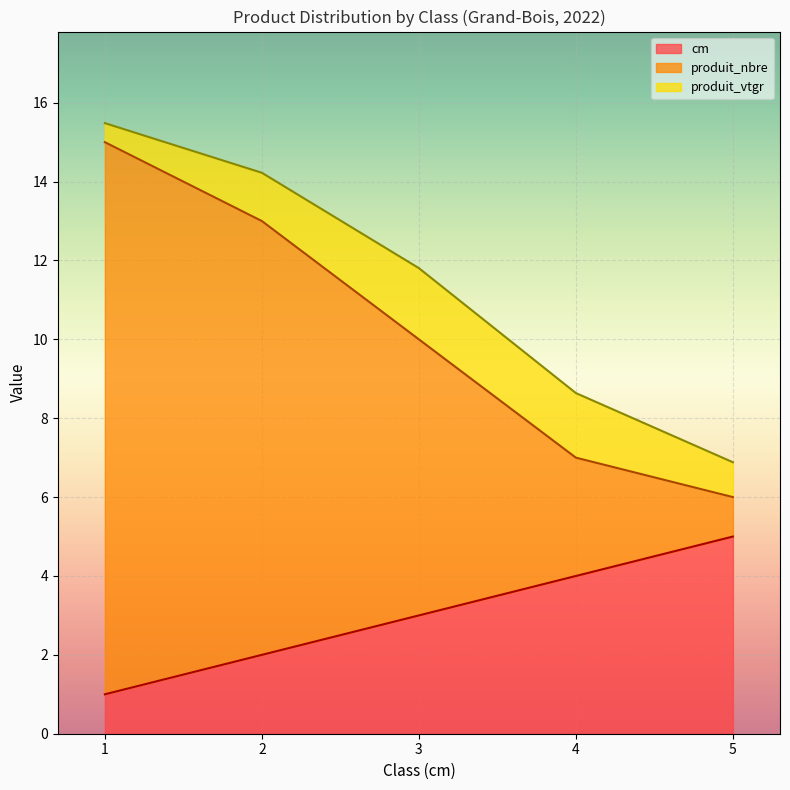

The value of cm at 2 is 2.0. True or false?

True